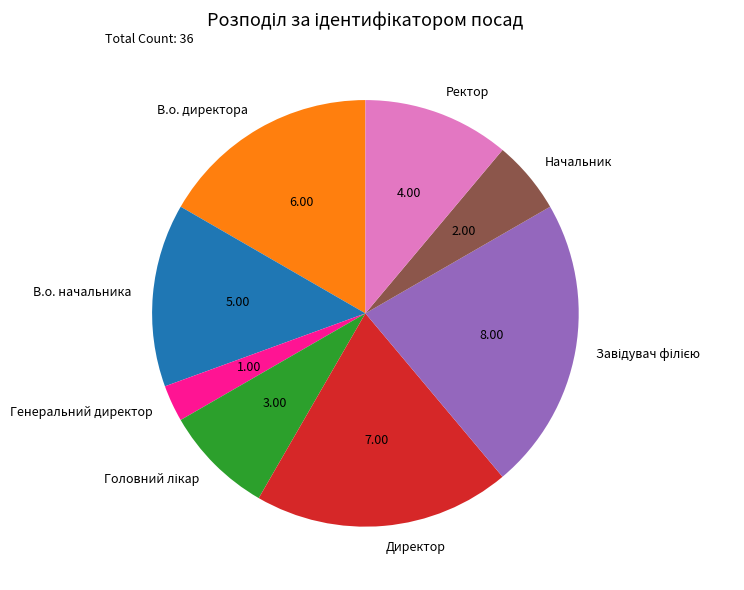

Which slice is the smallest?

Генеральний директор